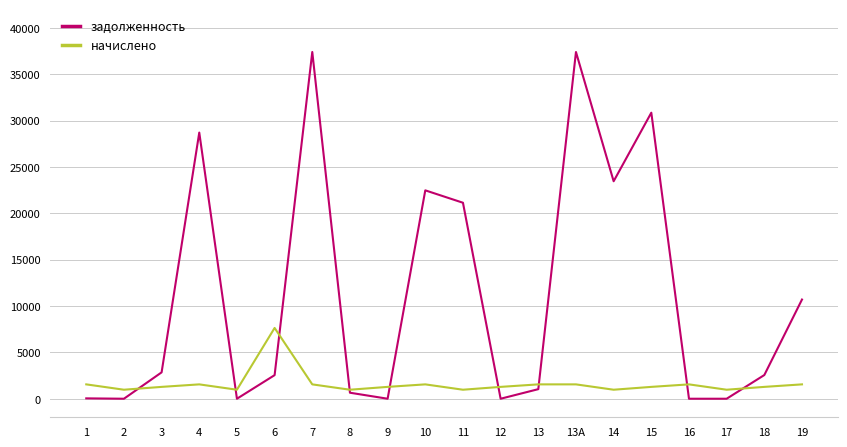

List the series in order of their overall mean, lowest first.

начислено, задолженность